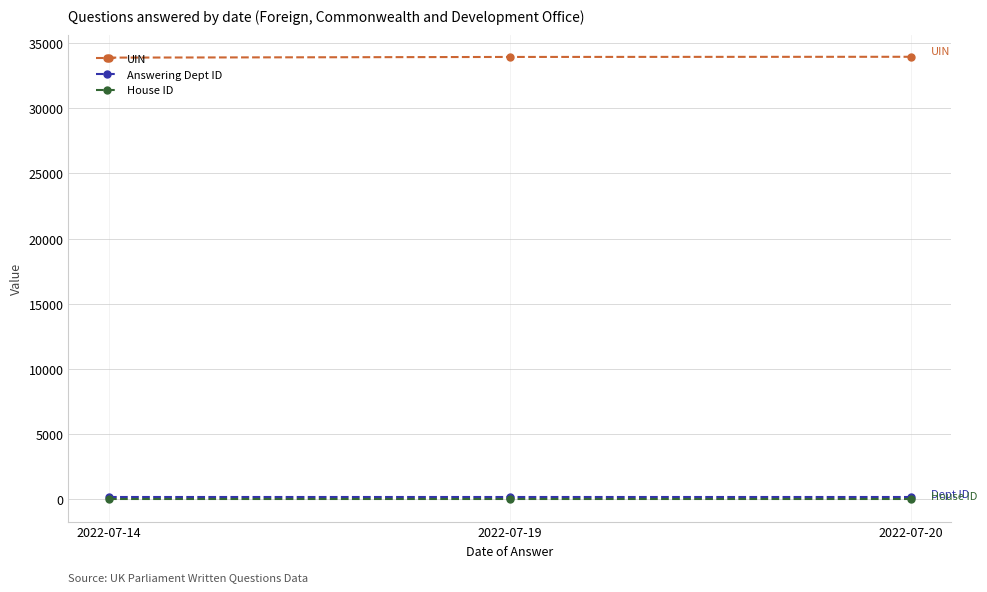

The value of UIN at 2022-07-19 is 33929. True or false?

True